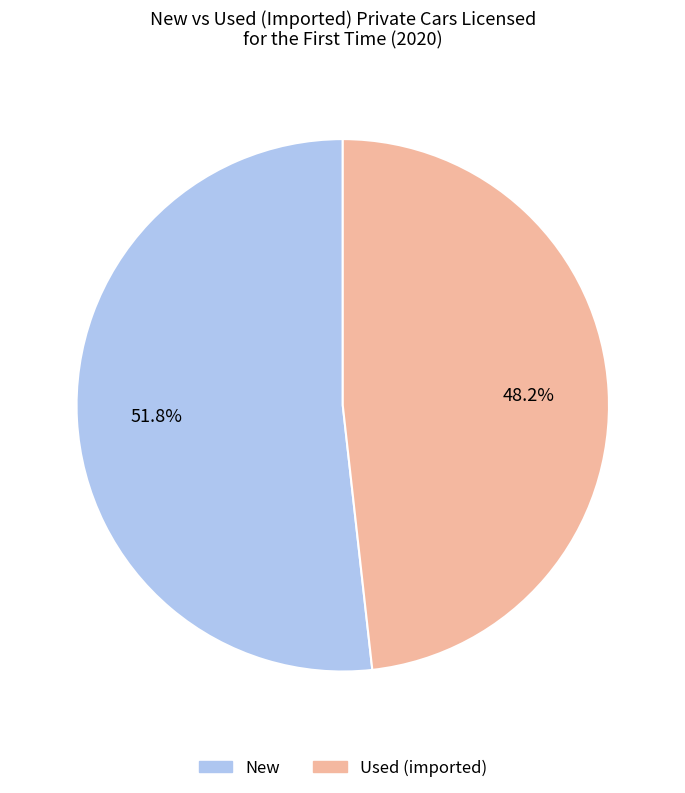

Does any single category account for the majority?

Yes